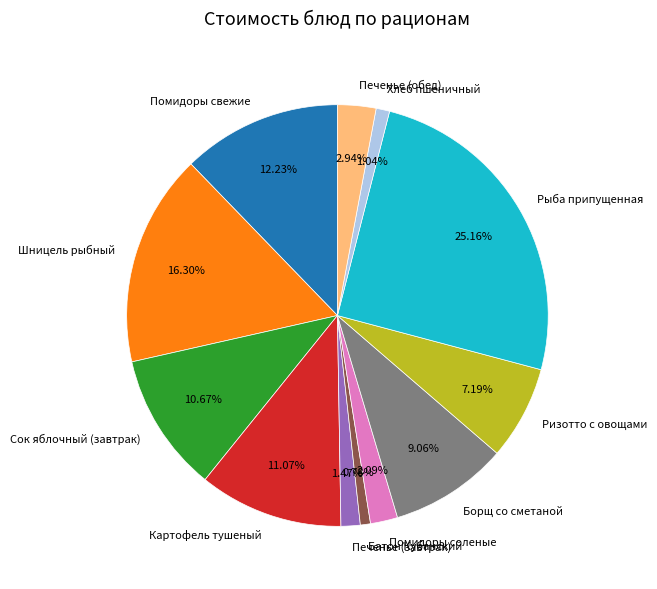

To the nearest percent, what is the difference between the largest and smallest slice percentages?

24%